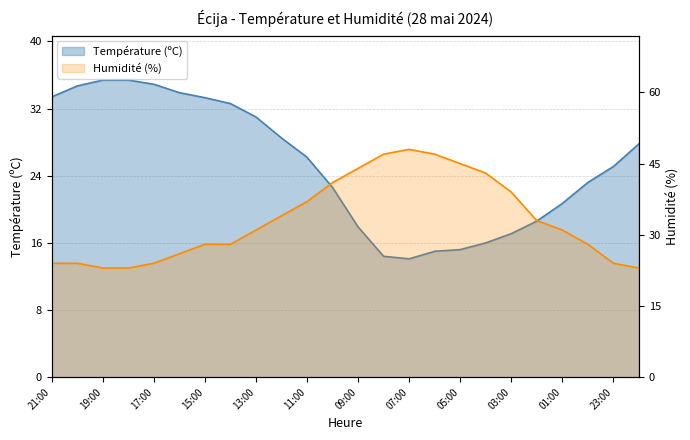

What are all the series names shown in the legend?

Température (ºC), Humidité (%)